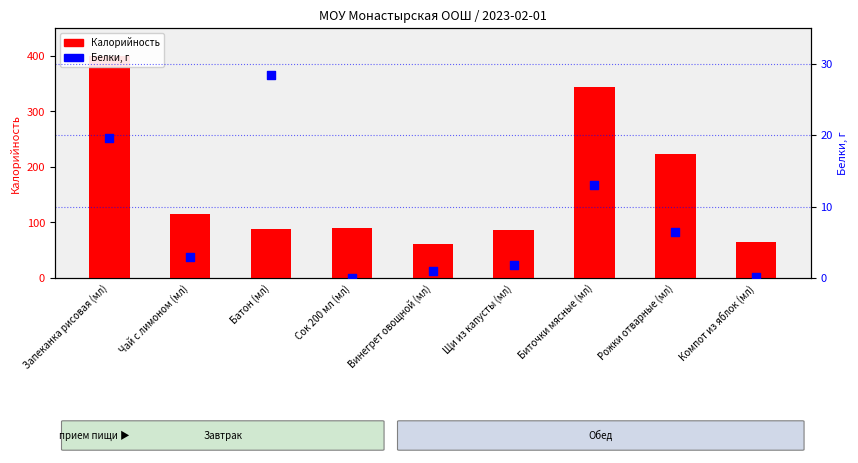

Which series reaches the minimum Y coordinate?

Белки